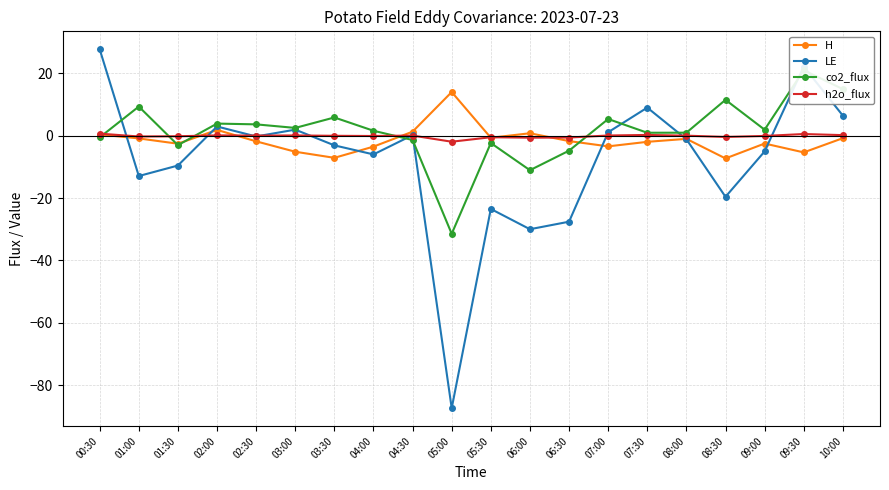

Reading right to left, transcribe all the data shown in this chart.

H: -0.8	-5.4	-2.5	-7.3	-1.0	-2.0	-3.5	-1.8	0.7	-0.7	14.0	1.3	-3.5	-7.1	-5.2	-1.8	1.8	-2.6	-0.9	0.3
LE: 6.4	22.1	-5.1	-19.6	-1.2	9.0	1.1	-27.6	-30.0	-23.5	-87.3	0.2	-6.0	-3.1	1.9	-0.3	2.9	-9.6	-13.0	27.6
co2_flux: 14.9	20.9	1.9	11.5	0.9	0.9	5.3	-4.8	-11.1	-2.4	-31.5	-1.4	1.5	5.8	2.5	3.6	3.8	-3.1	9.3	-0.6
h2o_flux: 0.1	0.5	-0.1	-0.4	-0.0	0.2	0.0	-0.6	-0.7	-0.5	-2.0	0.0	-0.1	-0.1	0.0	-0.0	0.1	-0.2	-0.3	0.6